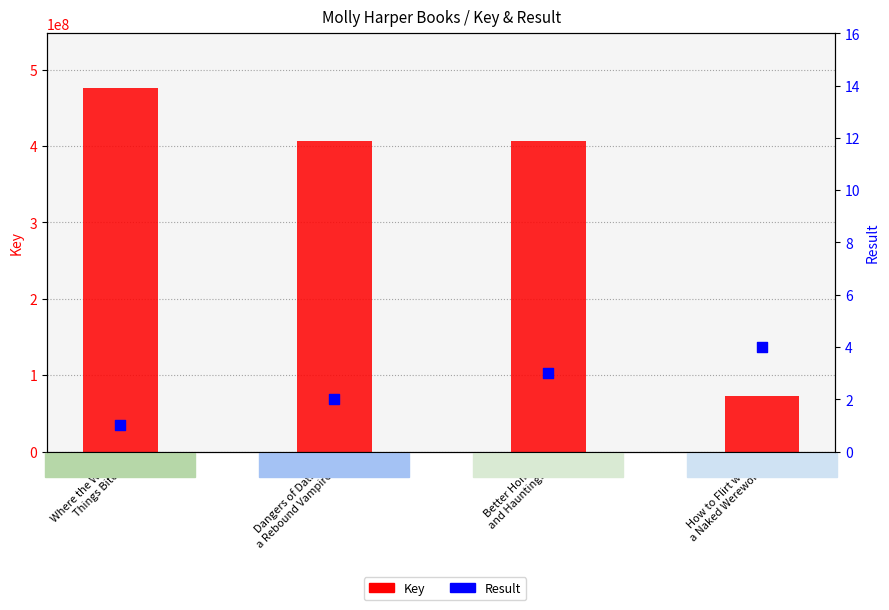

Which series reaches the maximum Y coordinate?

Key